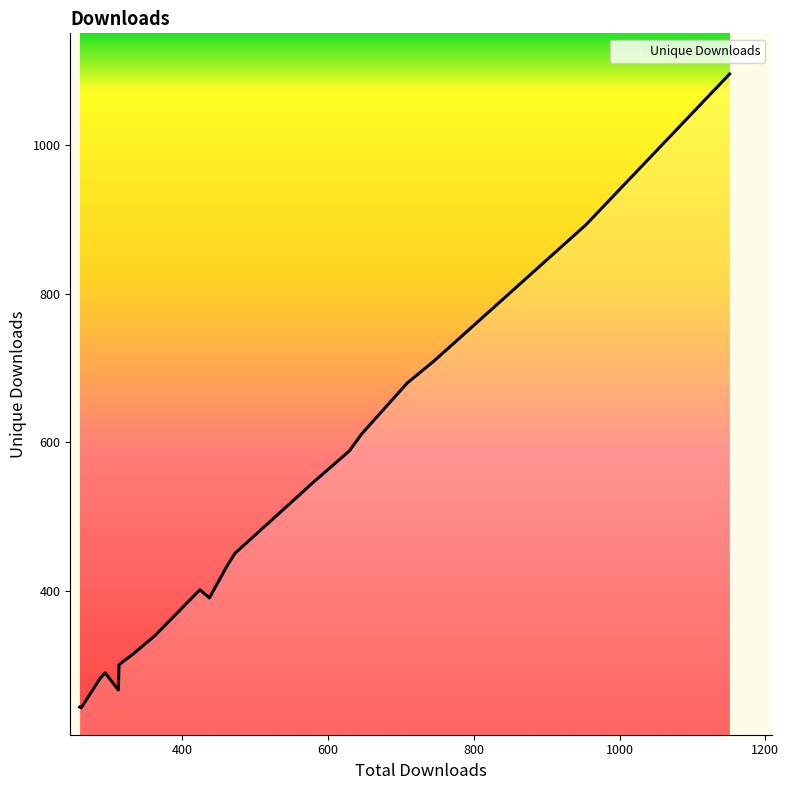

What is the difference between the maximum and minimum values?

854